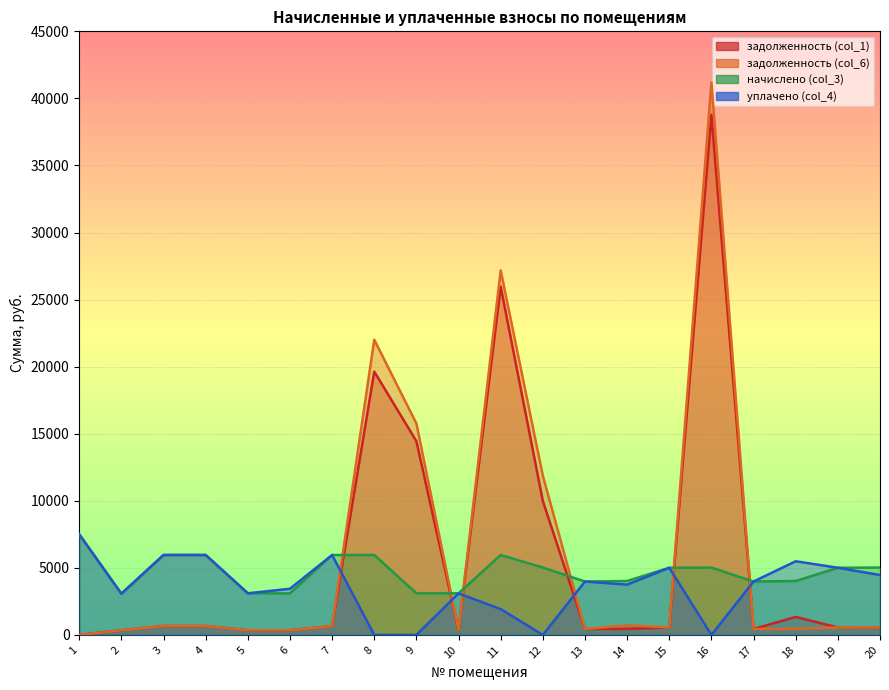

Which series has the widest spread of values?

задолженность (col_6)